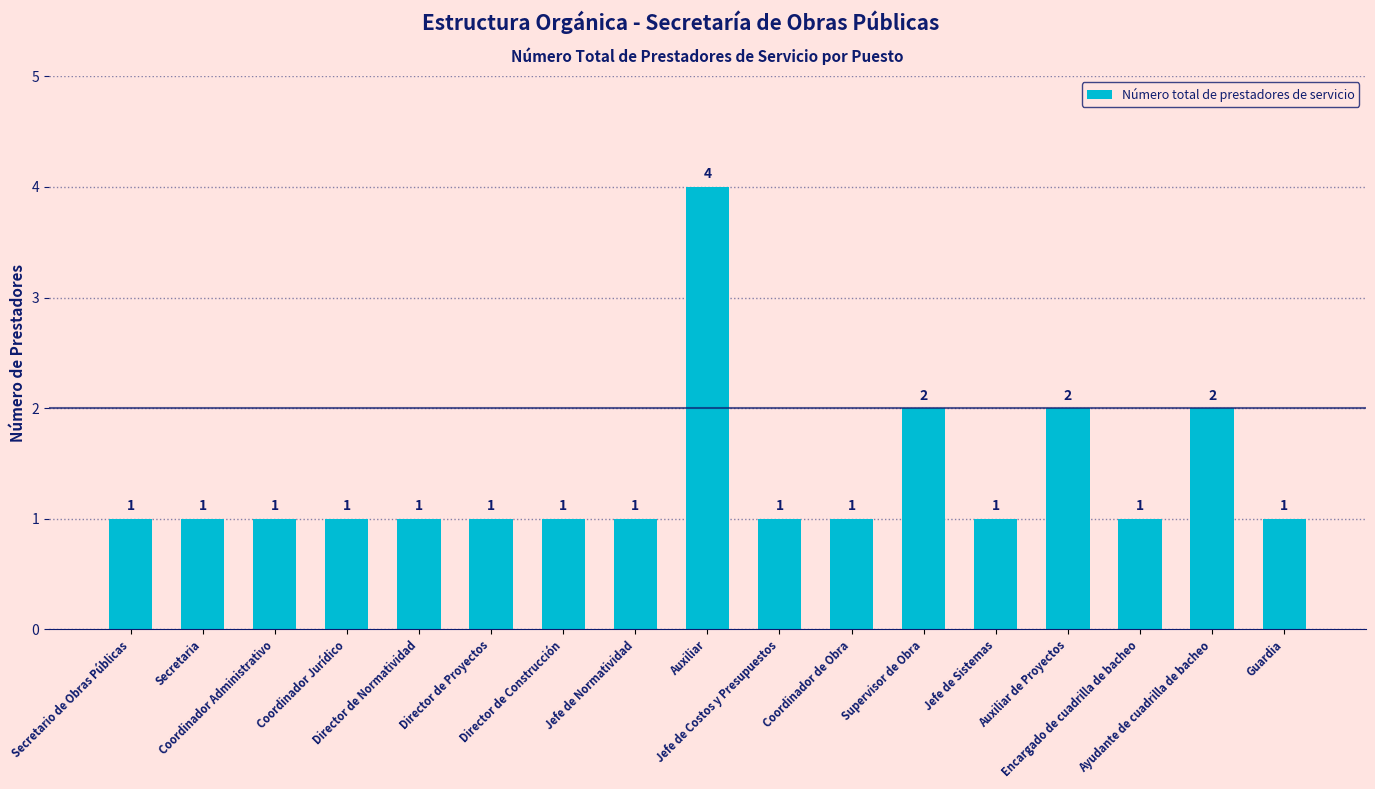

Reading left to right, what are all the values shown in this chart?

Secretario de Obras Públicas=1	Secretaria=1	Coordinador Administrativo=1	Coordinador Jurídico=1	Director de Normatividad=1	Director de Proyectos=1	Director de Construcción=1	Jefe de Normatividad=1	Auxiliar=4	Jefe de Costos y Presupuestos=1	Coordinador de Obra=1	Supervisor de Obra=2	Jefe de Sistemas=1	Auxiliar de Proyectos=2	Encargado de cuadrilla de bacheo=1	Ayudante de cuadrilla de bacheo=2	Guardia=1